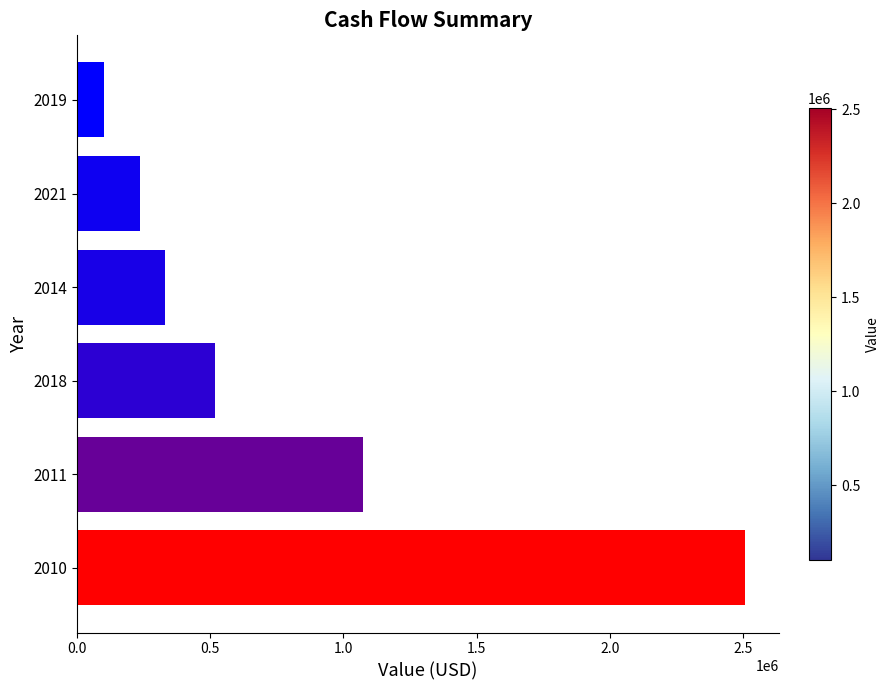

How many values are below 518891?

3